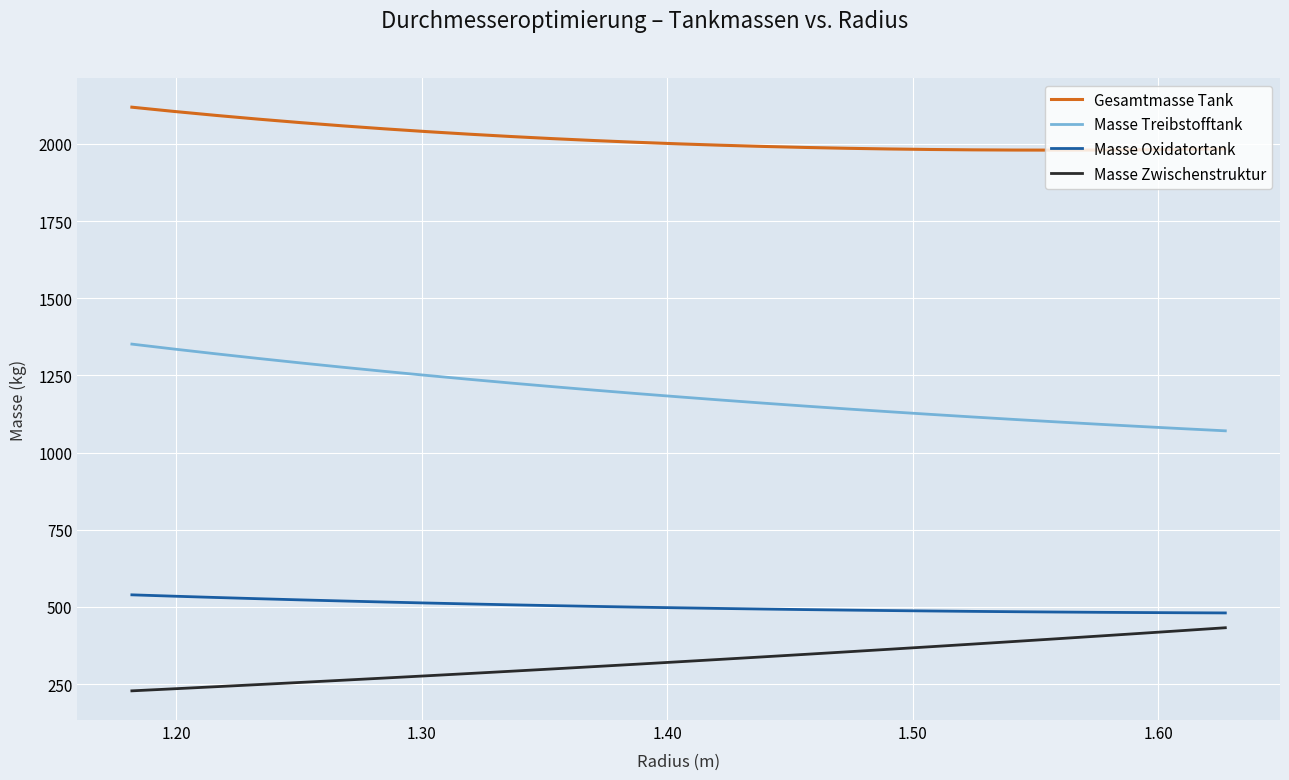

True or false: Masse Oxidatortank and Gesamtmasse Tank intersect in this chart.

False